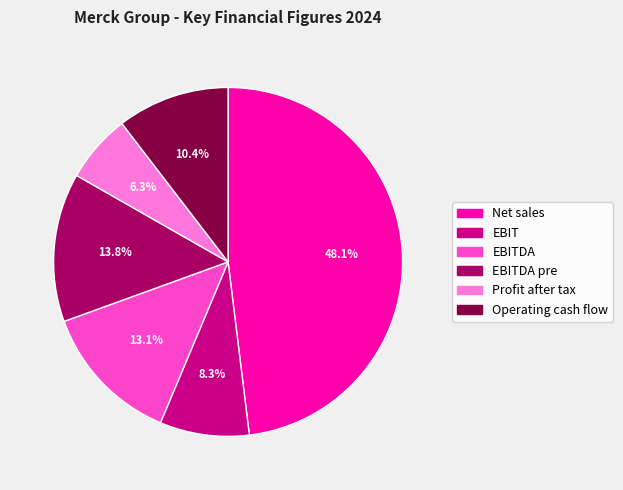

How many segments does this pie chart have?

6